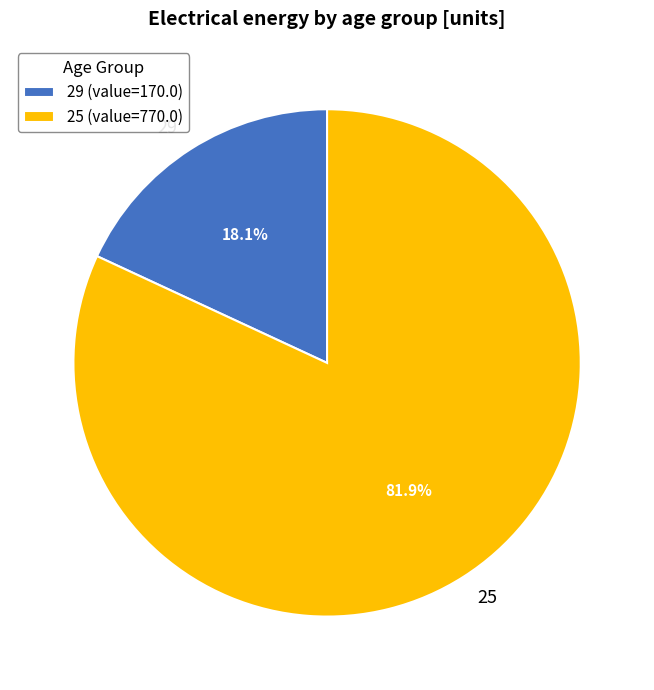

Rank the categories by value from highest to lowest.

25, 29